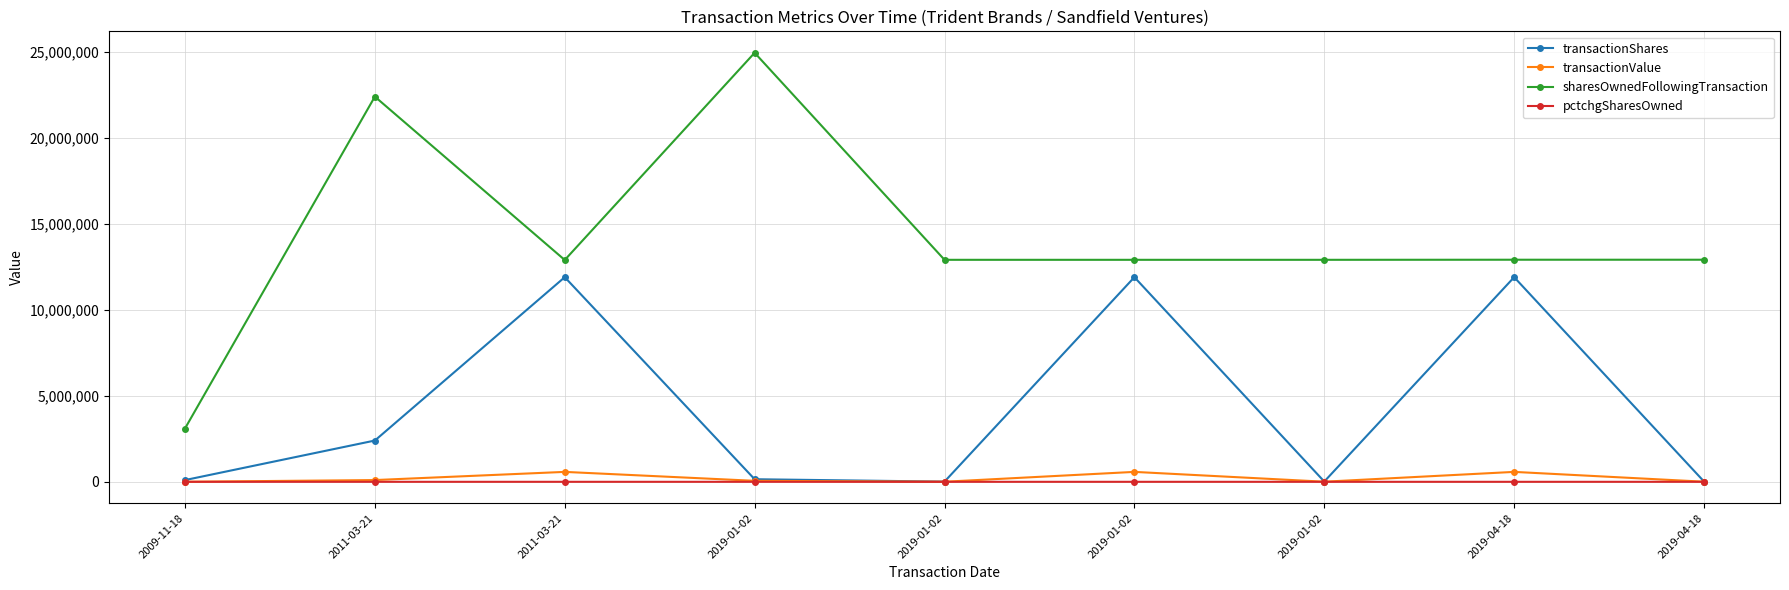

How many data points does each series have?

9